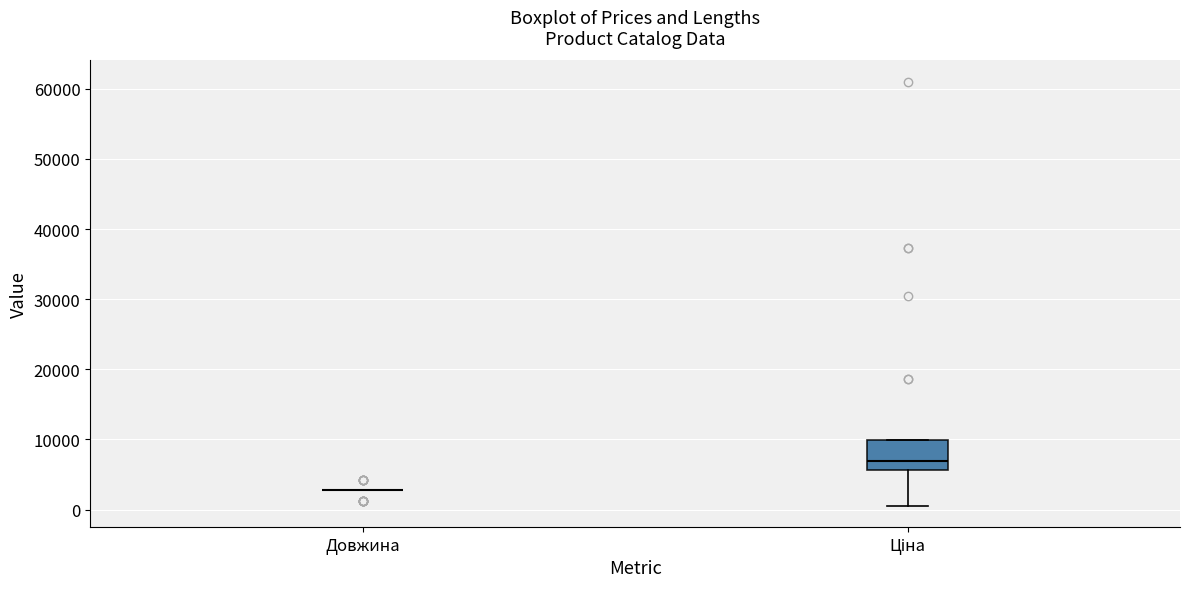

Where is the lower edge of the box for Ціна on the y-axis? The values are not printed on the chart, so give them approximately, as read against the axis.

6000